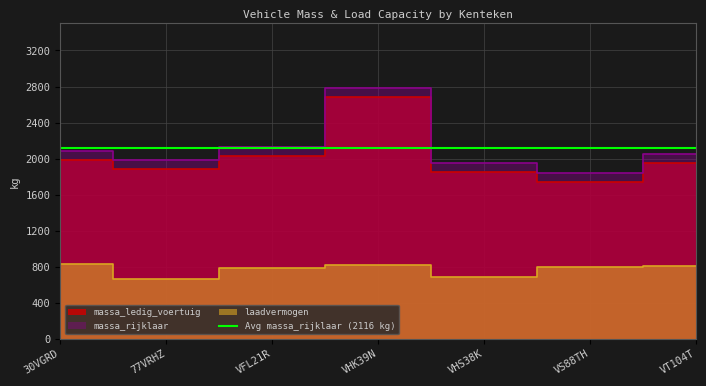

At how many categories does at least one series exceed 1604?

7